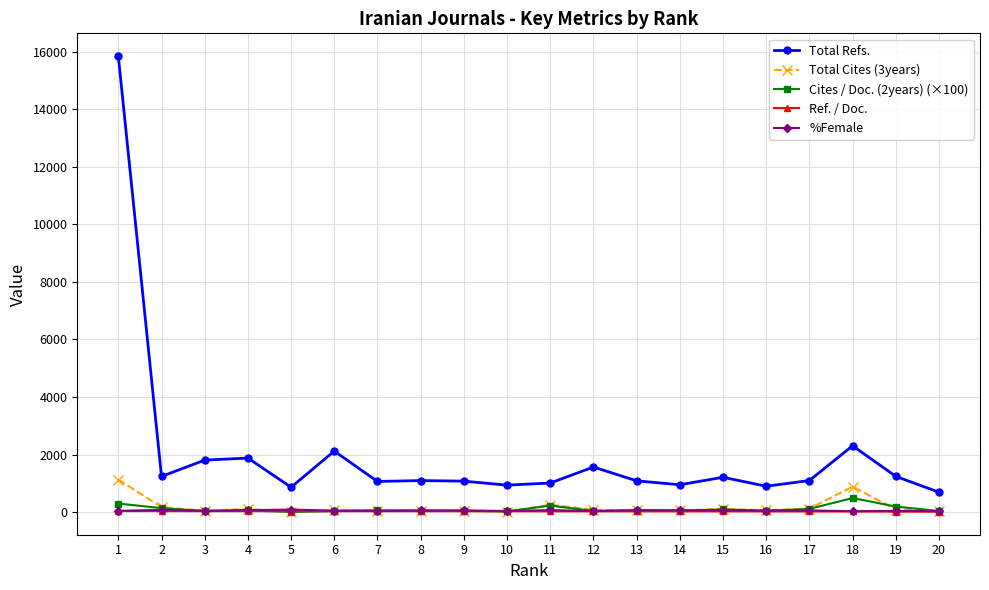

What is the greatest value displayed?

15840.0